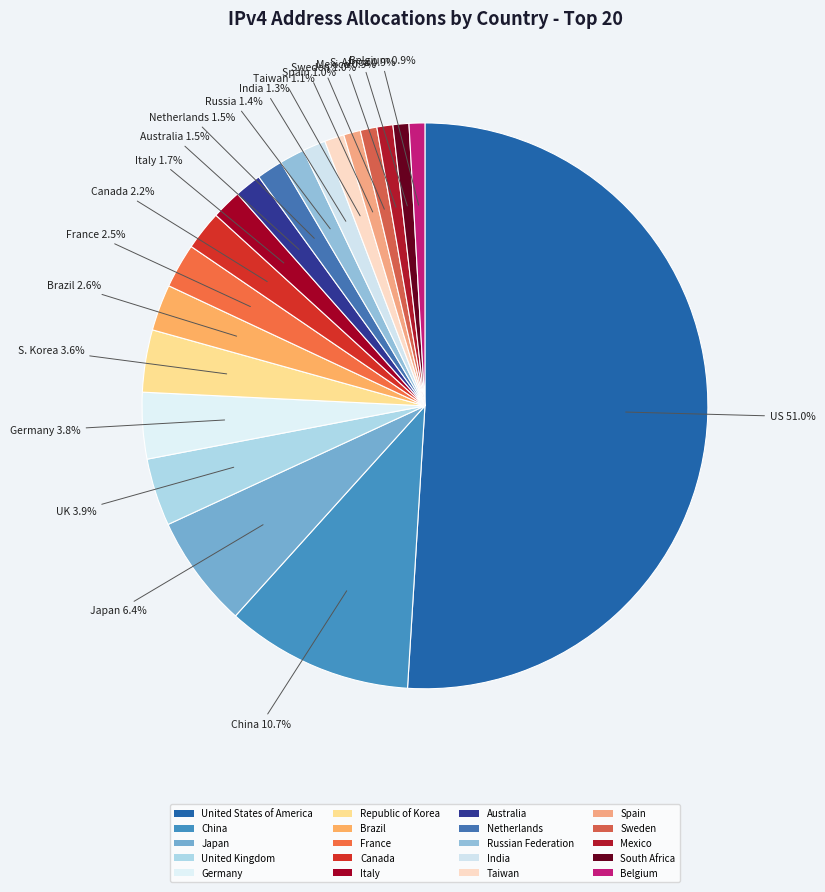

Between United Kingdom and Republic of Korea, which is larger?

United Kingdom